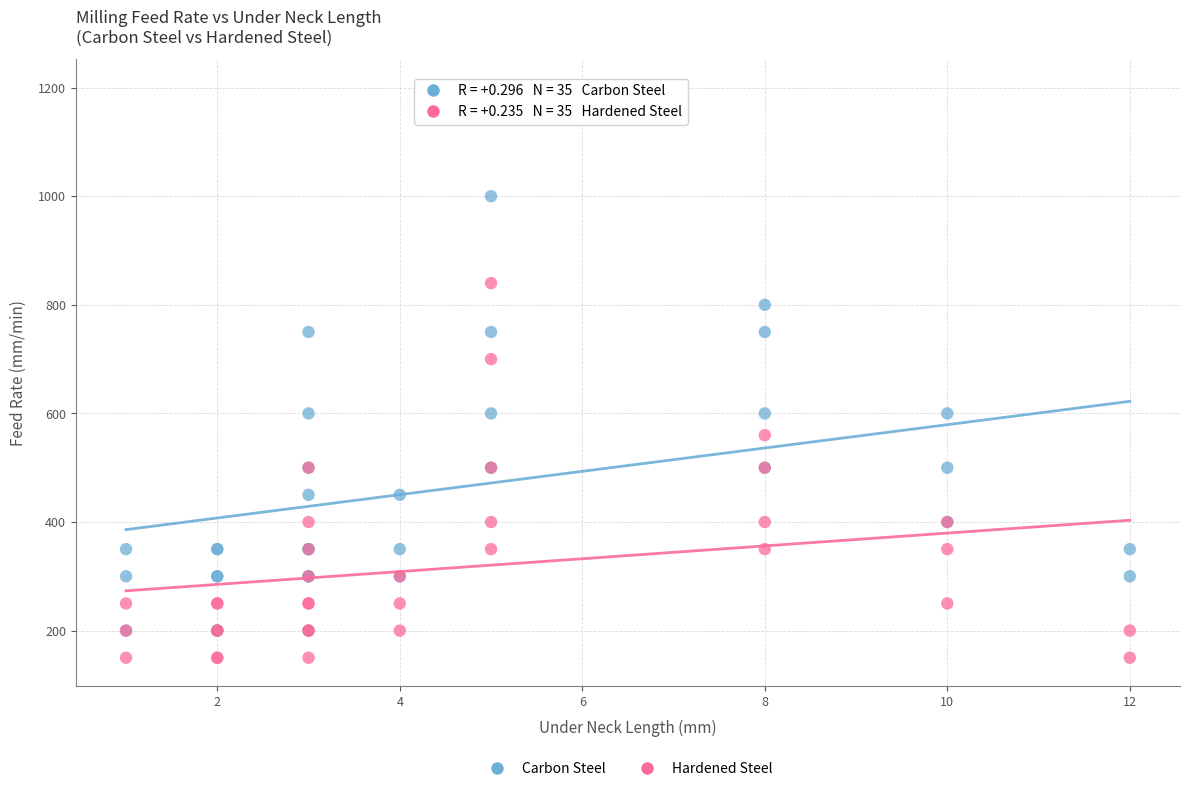

Across all series, what Y value is closest to 675?

700